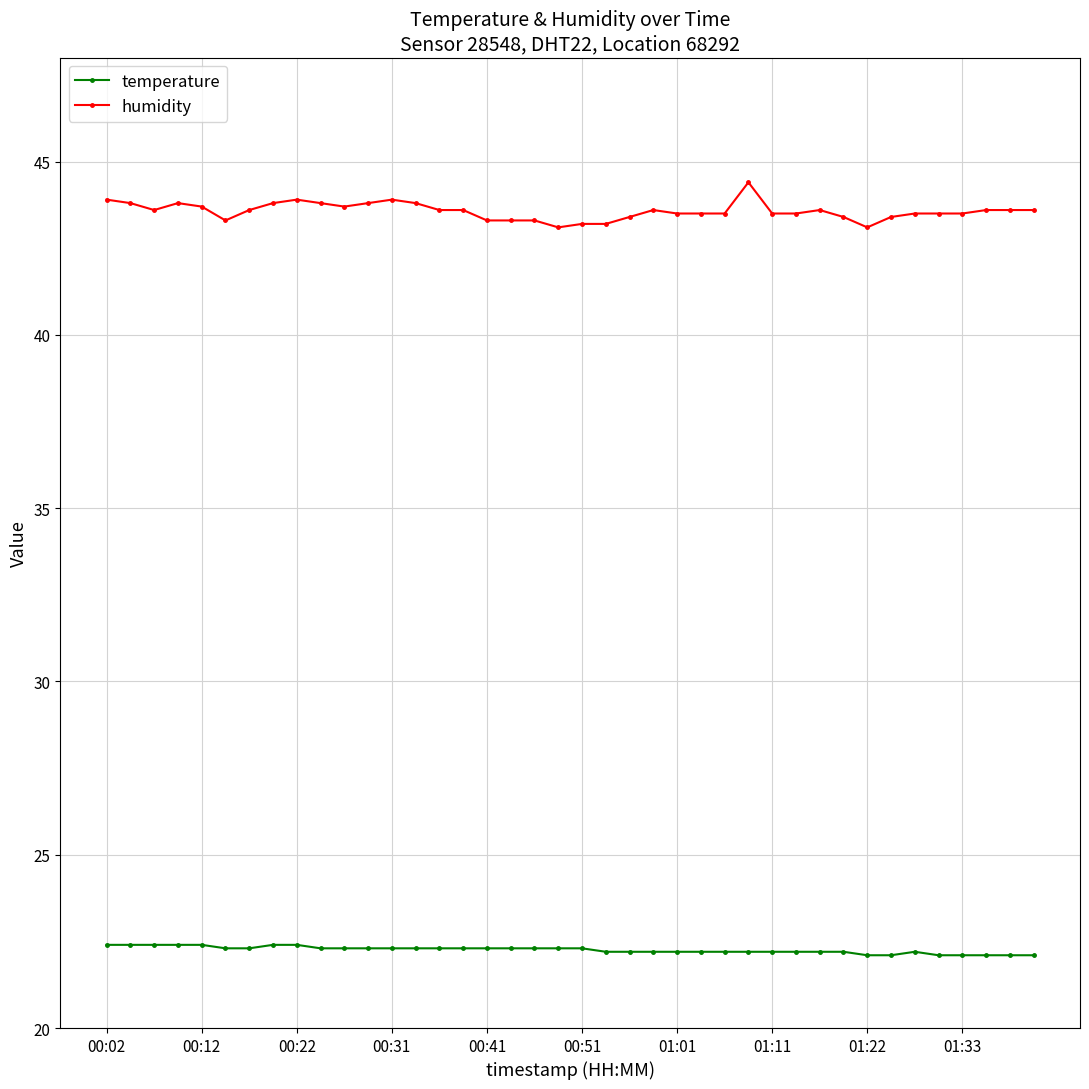

What is the sum of all temperature values?

890.1